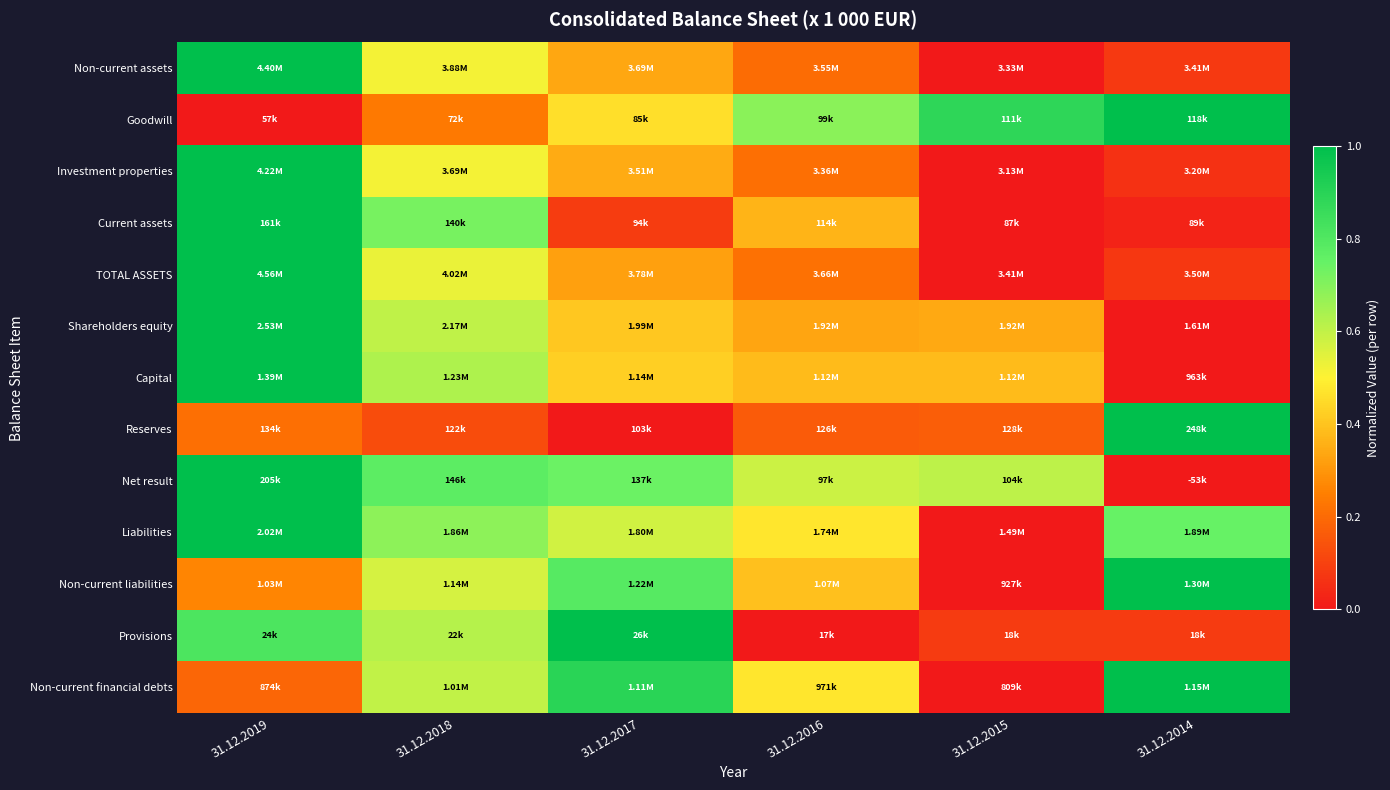

How many distinct data groups are displayed?

13